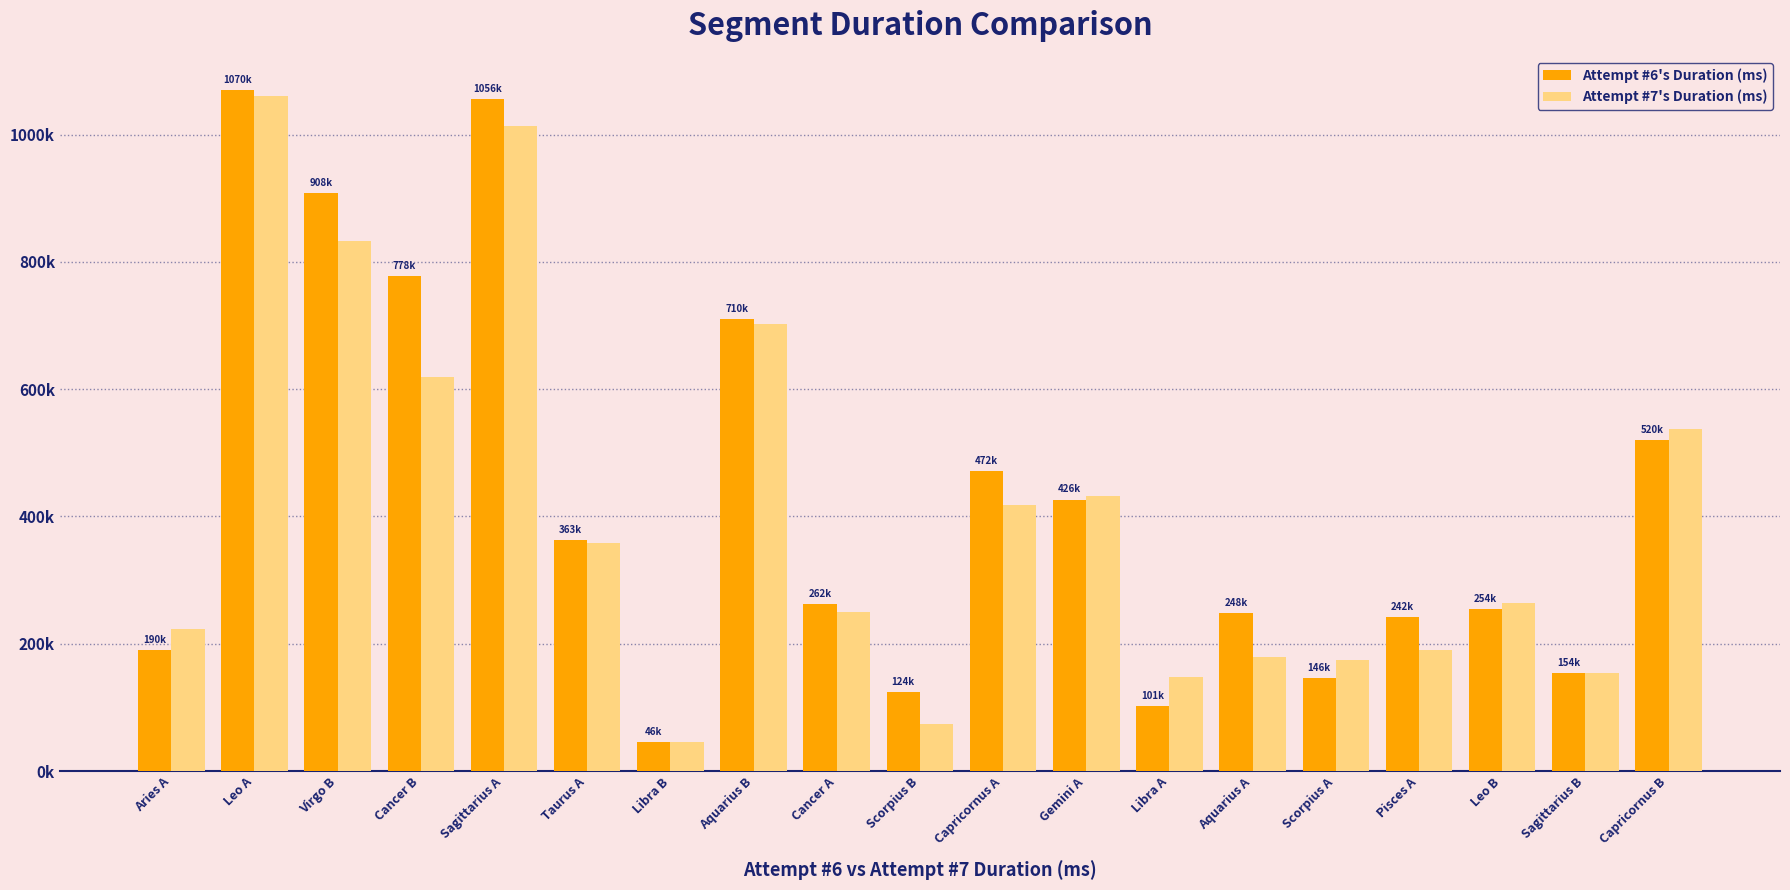

What are all the series names shown in the legend?

Attempt #6's Duration (ms), Attempt #7's Duration (ms)